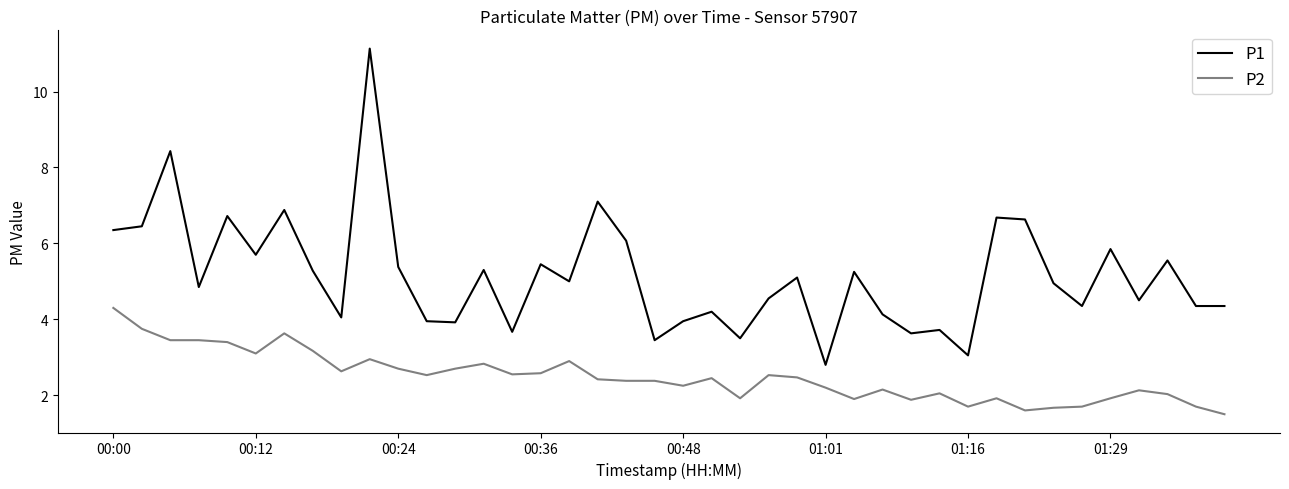

What is the minimum value shown in the chart?

1.5